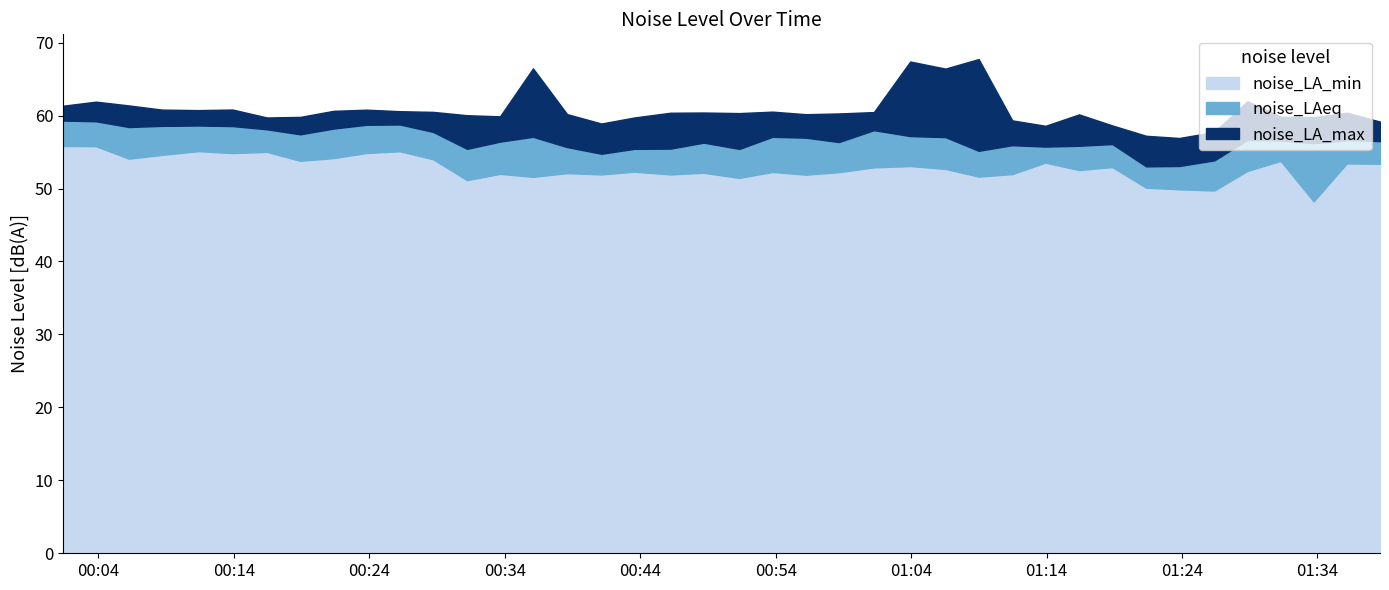

Between 2023-03-01T00:21:21 and 2023-03-01T01:16:24, which series saw the biggest shift?

noise_LAeq